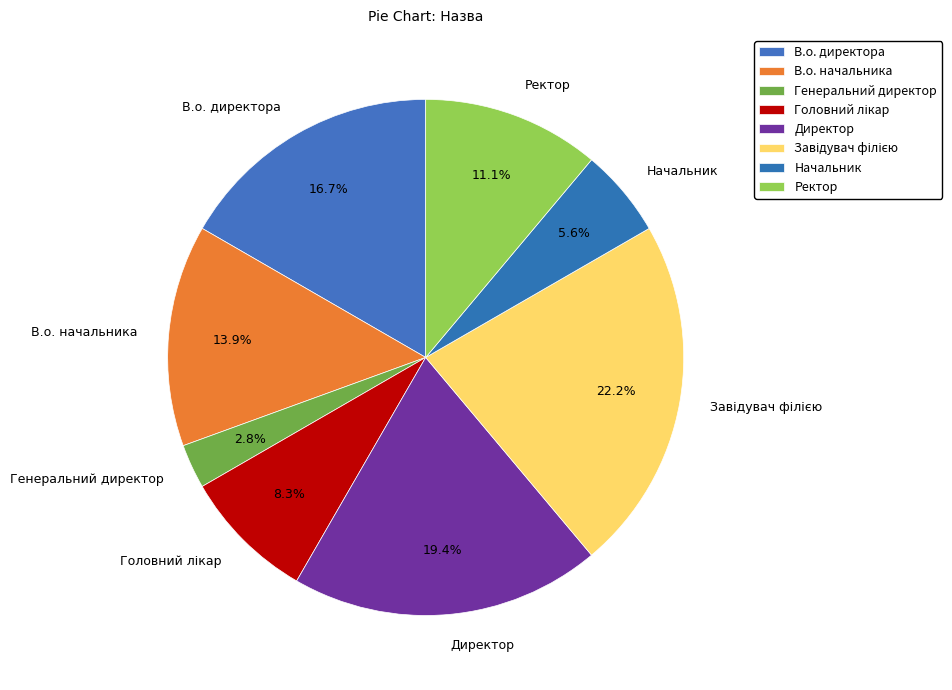

What percentage is the Генеральний директор slice, to the nearest percent?

3%